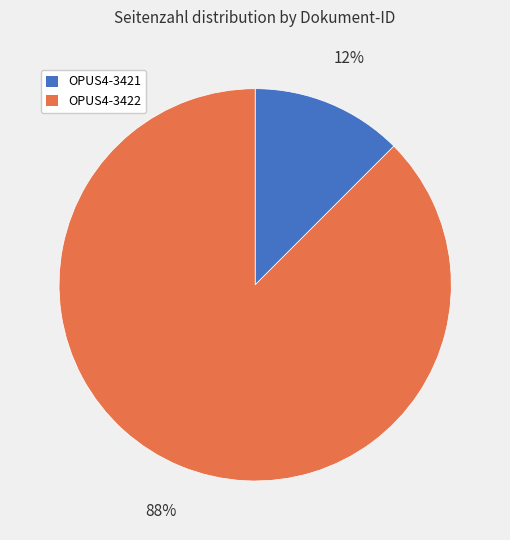

Count the number of slices in the pie.

2